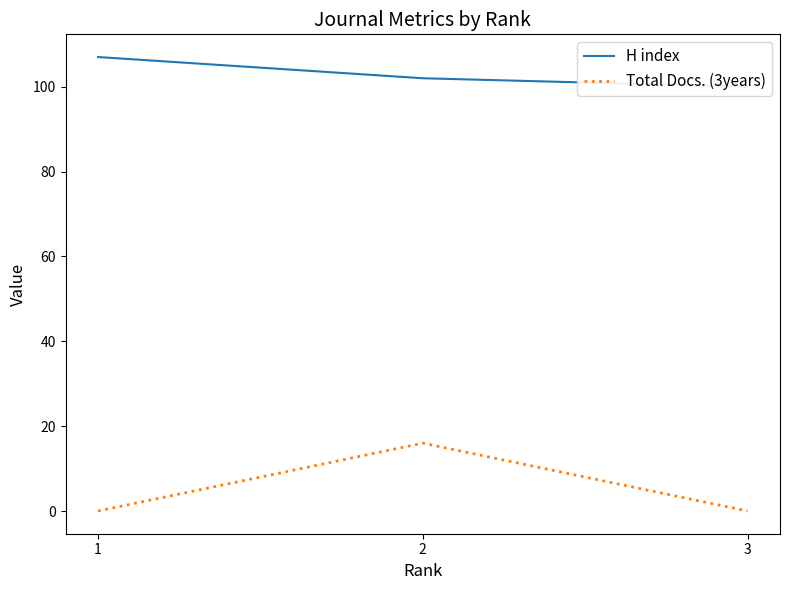

What is the value of the H index point at the 1st from the left?

107